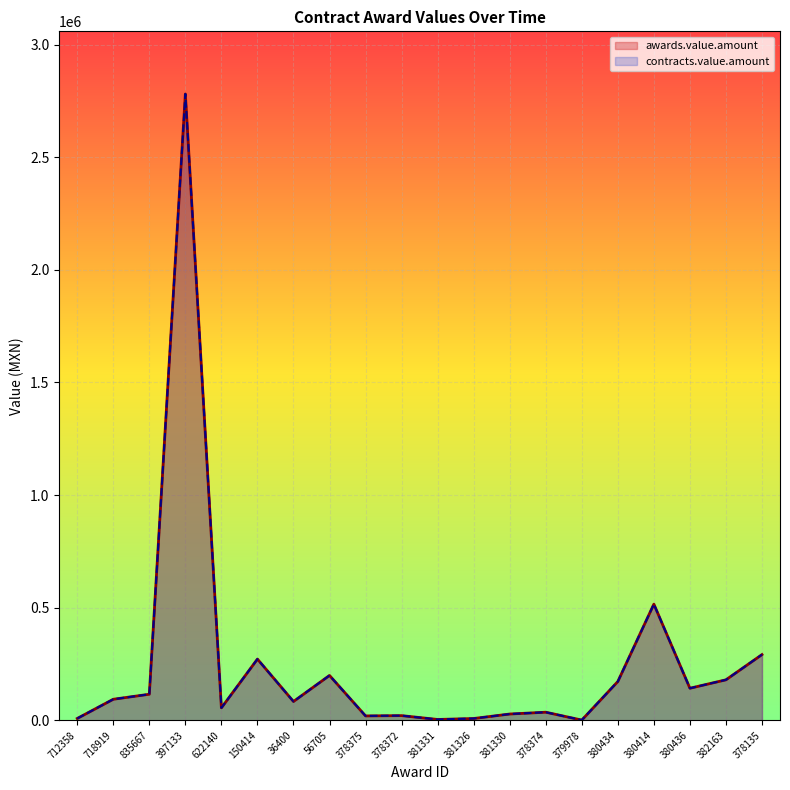

True or false: awards.value.amount and contracts.value.amount cross at least once.

False